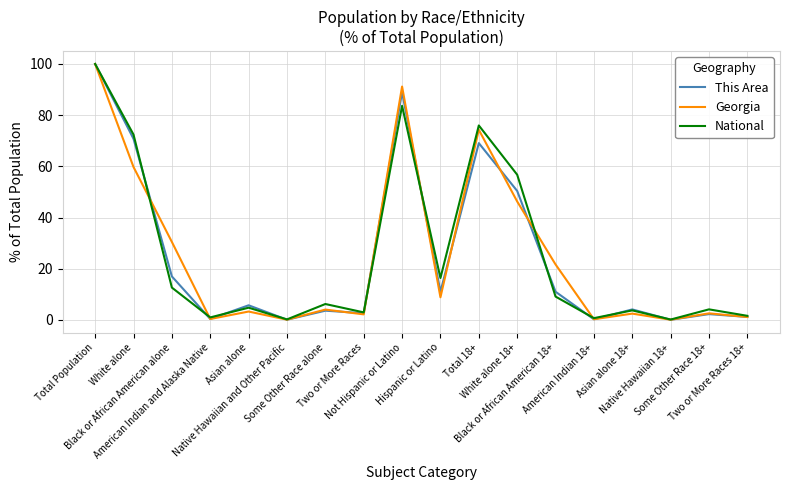

What is the maximum value for National?

100.0